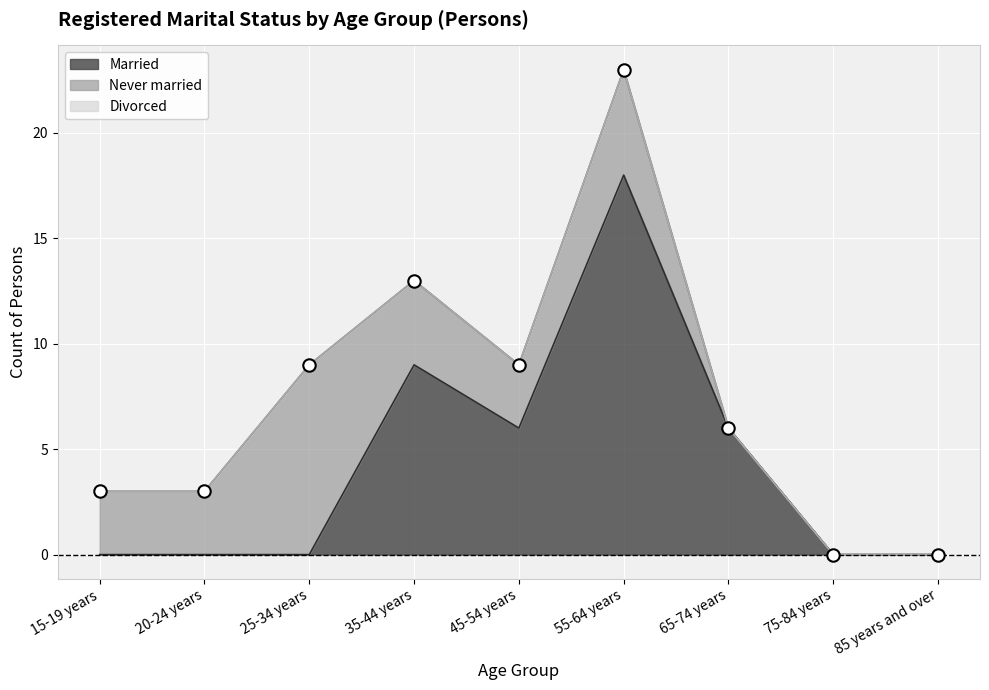

What is the total value across all series at 55-64 years?

23